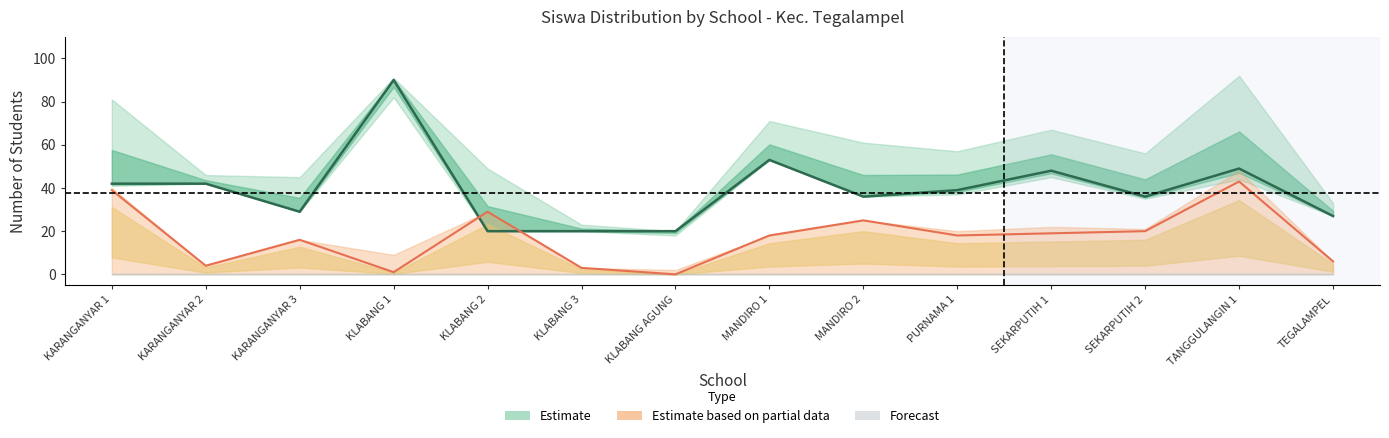

What is the maximum value shown in the chart?

90